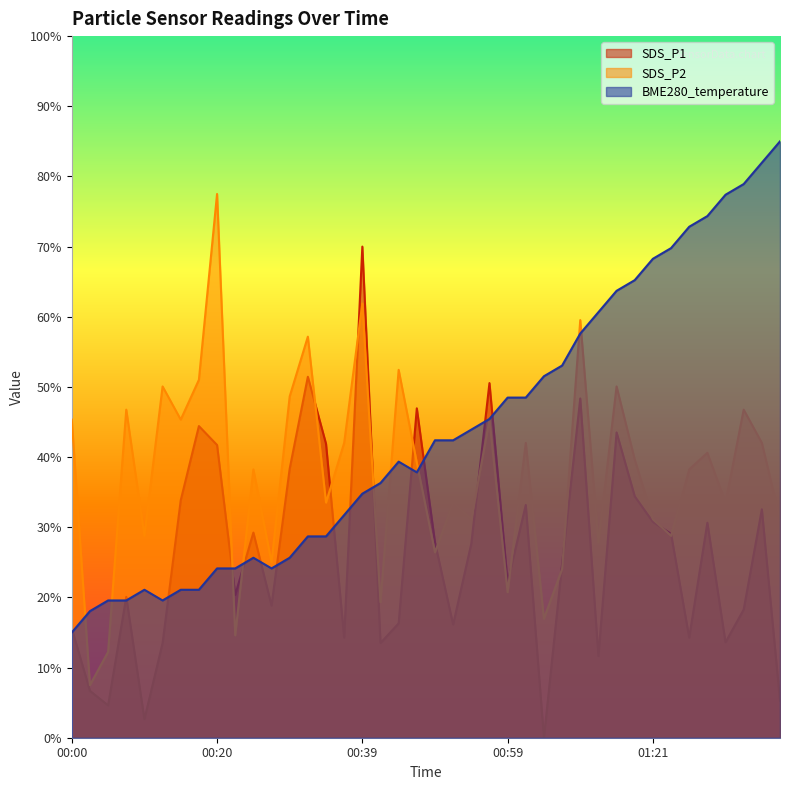

Which series has the largest range (max minus min)?

SDS_P1